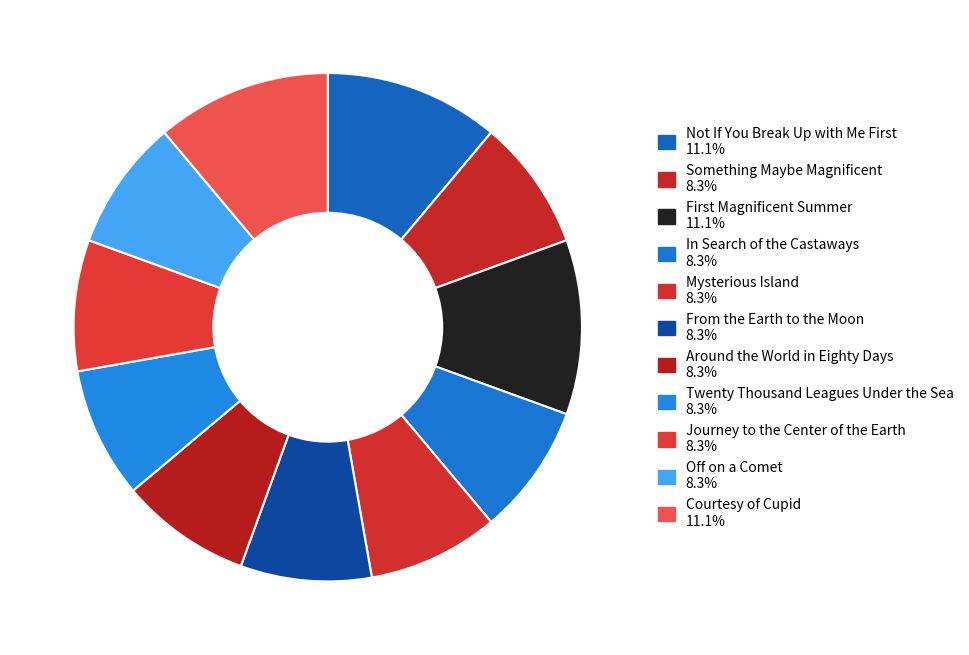

To the nearest percent, what is the average slice percentage?

9%